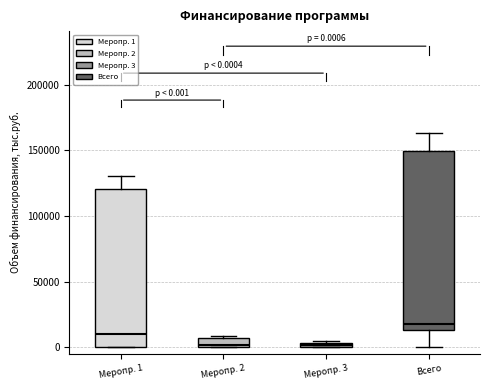

Comparing the boxes themselves (not the whiskers), which one is the tallest?

Всего